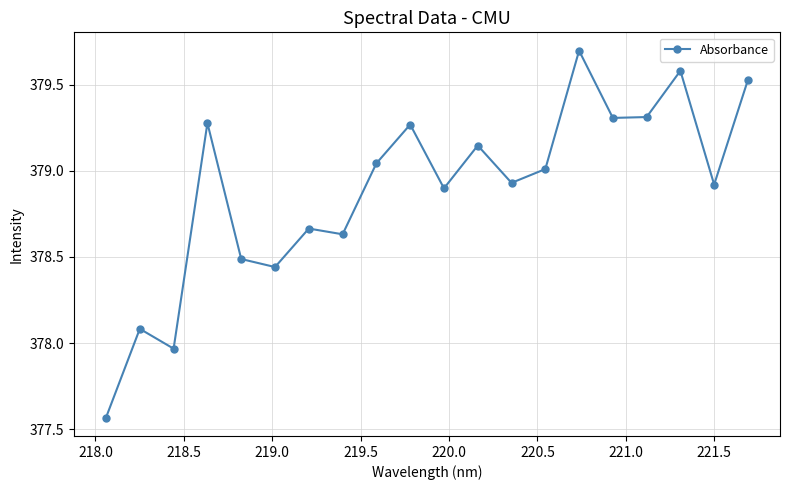

What is the greatest value displayed?

379.7